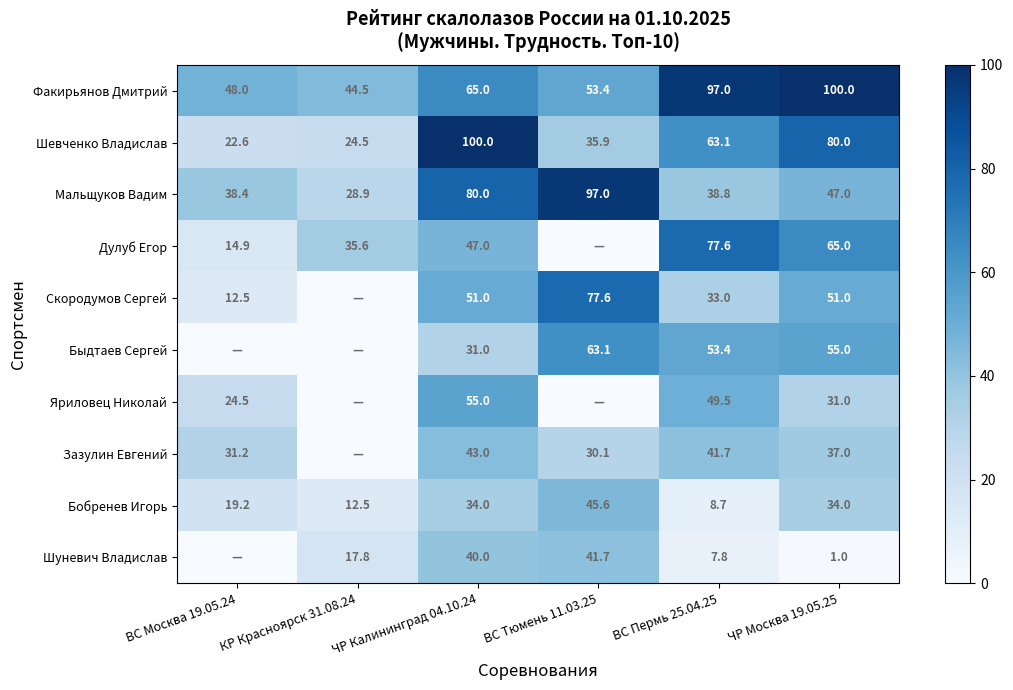

What is the total value across all series at ЧР Москва 19.05.25?

501.0